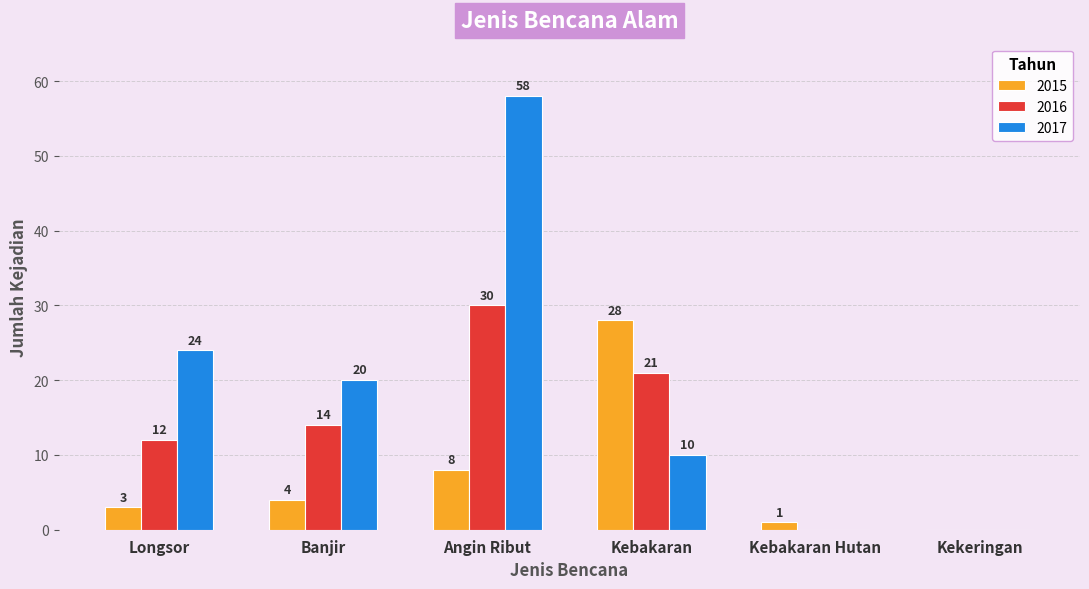

Which label corresponds to the largest value in the chart?

Angin Ribut